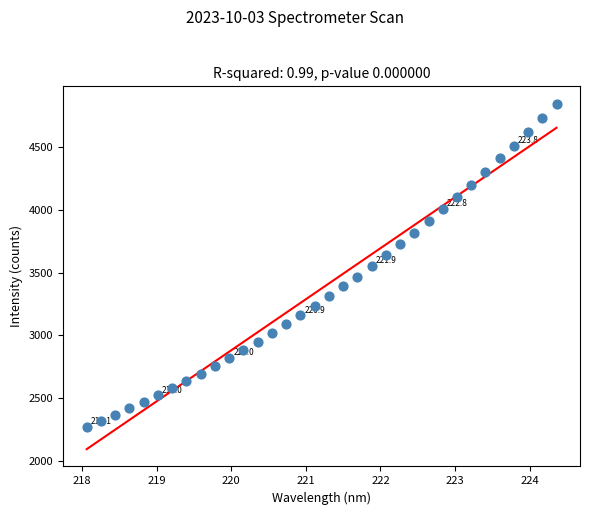

What is the range of X values (max minus min)?

6.3